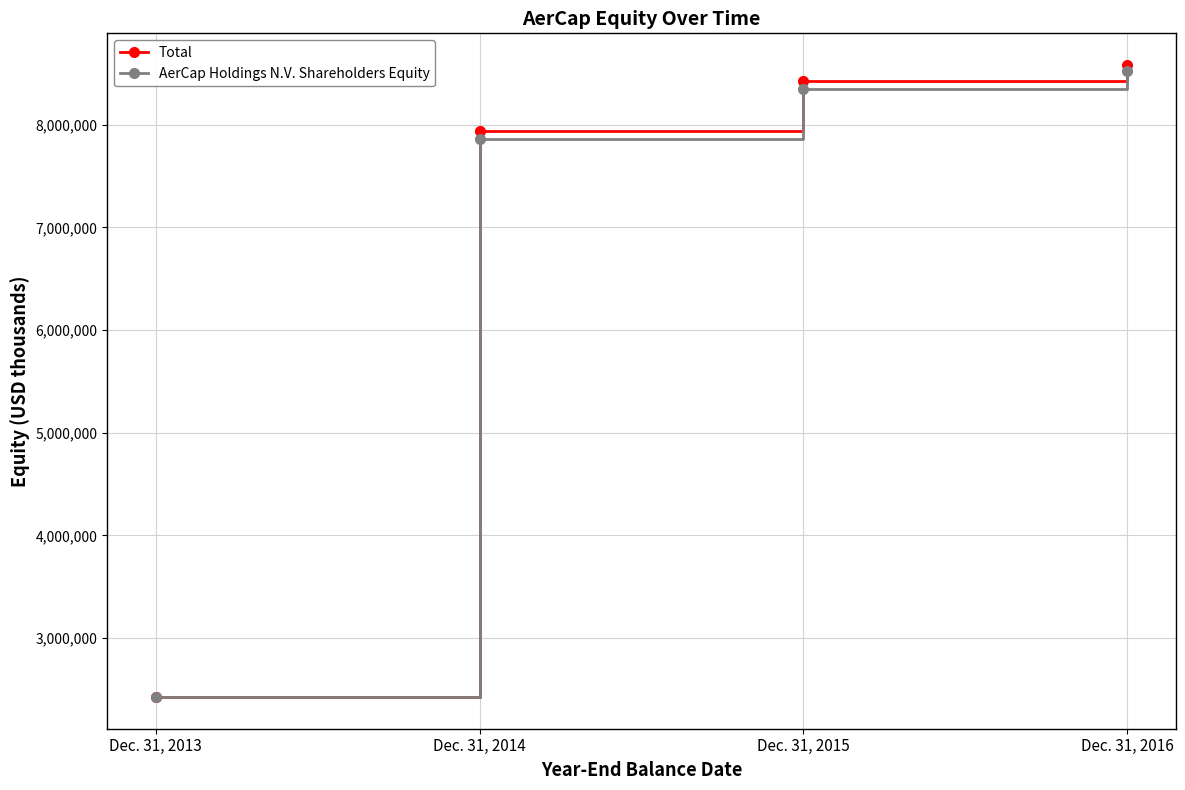

The value of AerCap Holdings N.V. Shareholders Equity at Dec. 31, 2015 is 14727818. True or false?

False